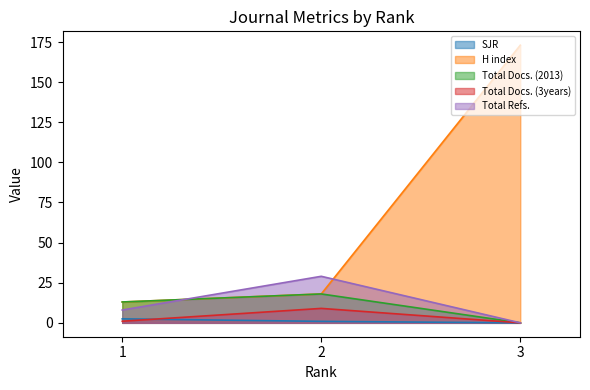

What value does the Total Refs. series have at 1?

8.0